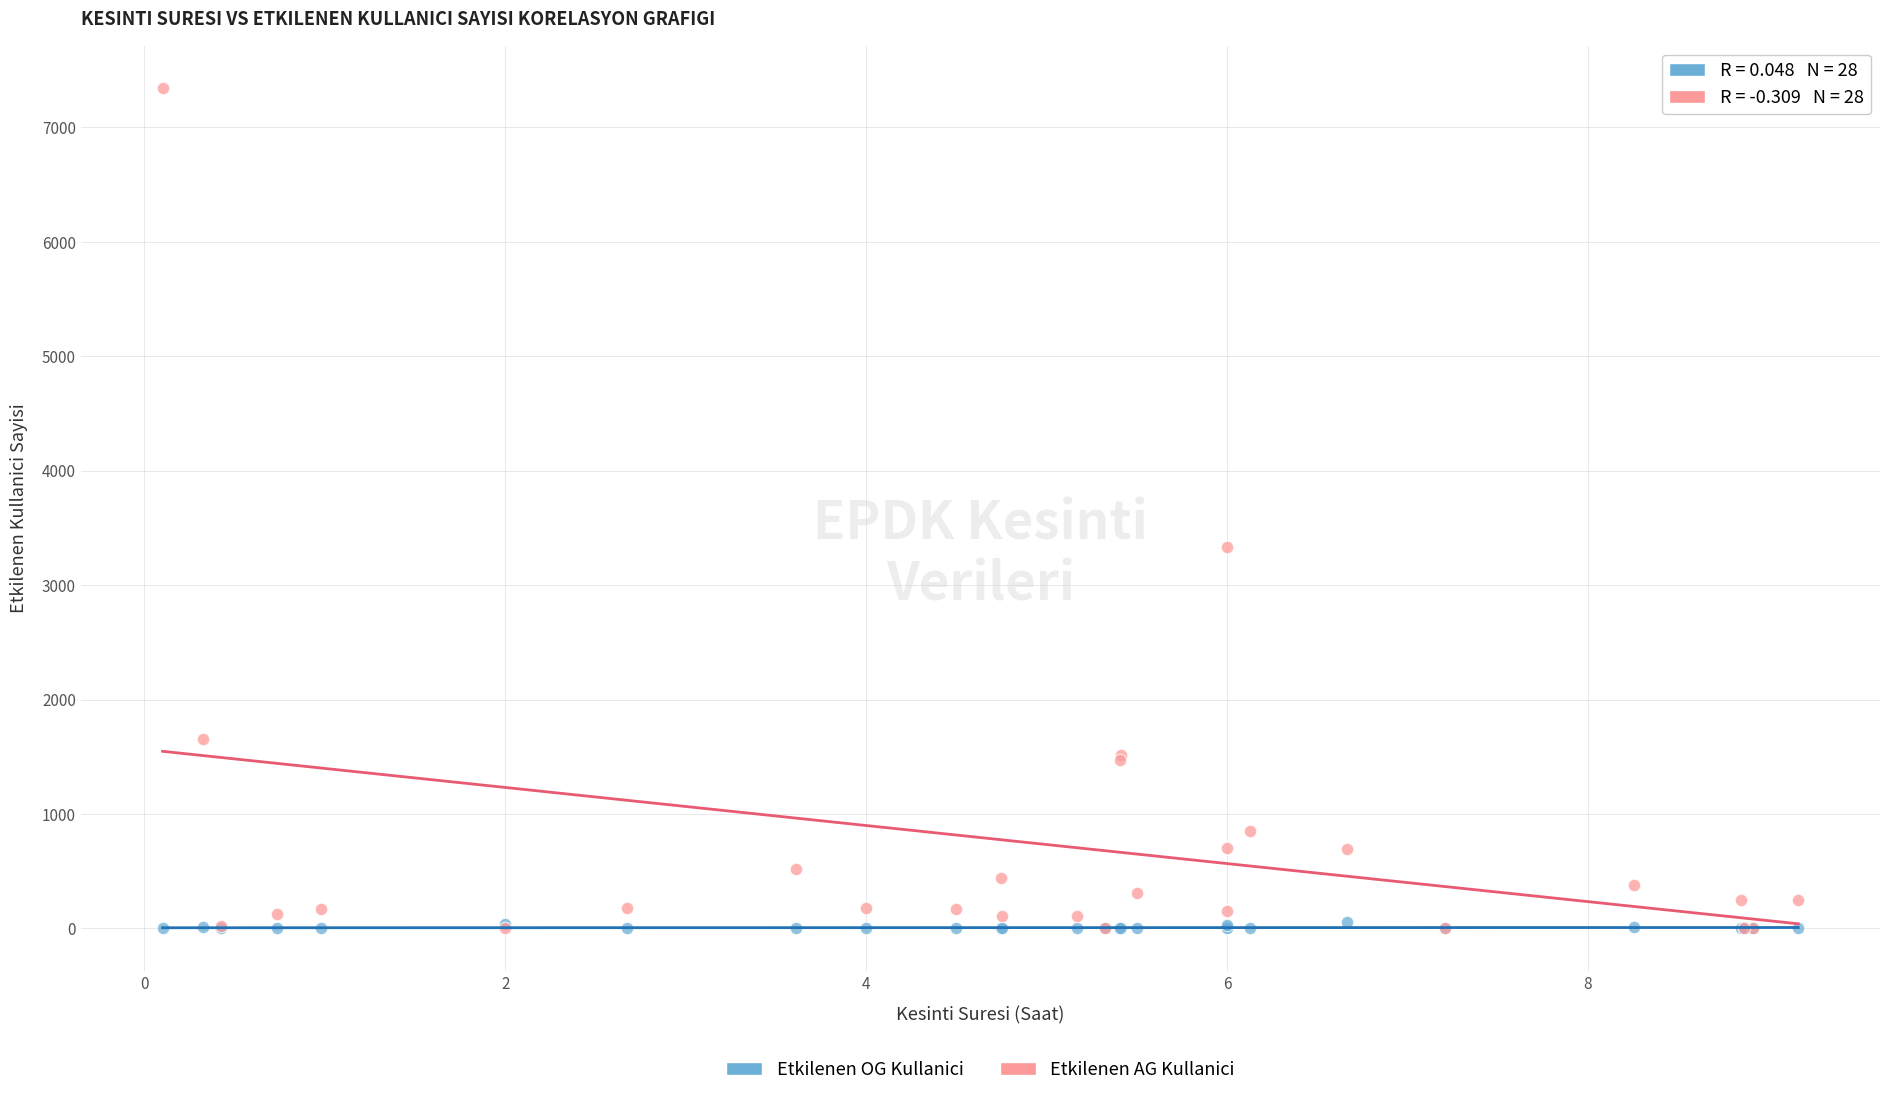

Which series contains the highest Y value?

Etkilenen AG Kullanici